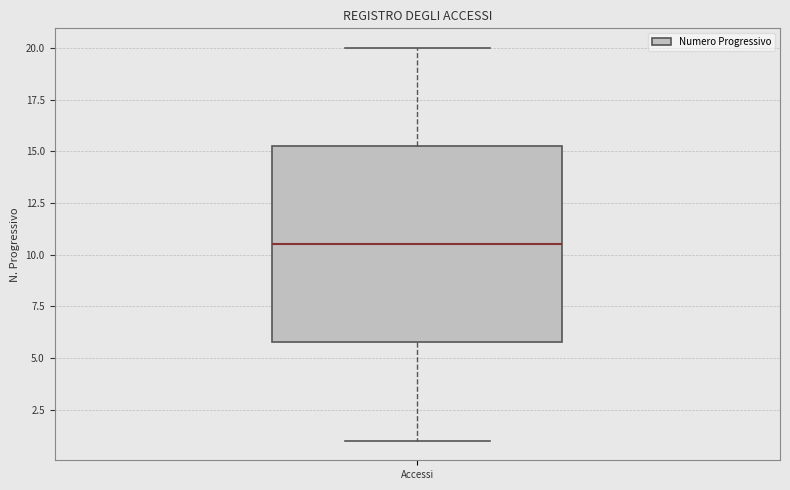

Read this box plot against the y-axis: the position of the median line, the range covered by the box, and the ends of both whiskers. The values are not printed on the chart, so give them approximately, as read against the axis.

median 10.5, box 6.0 to 15.5, whiskers 1.0 to 20.0